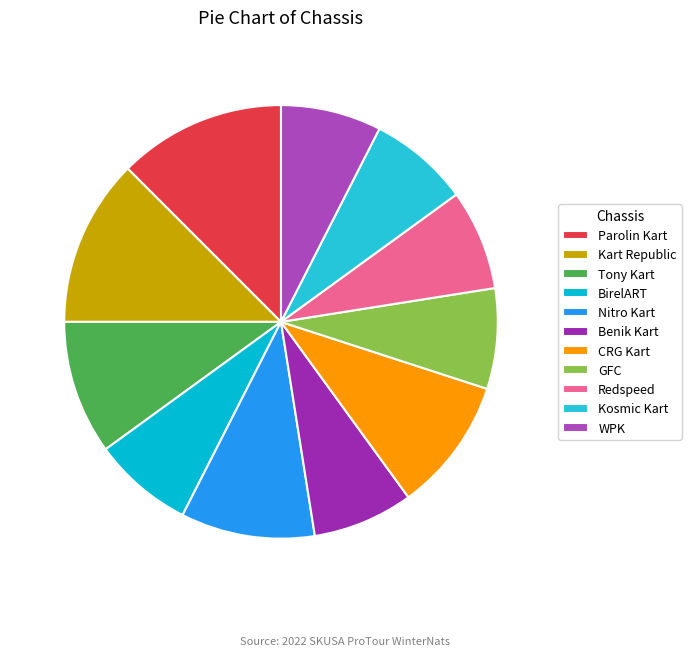

Approximately how many times larger is the value at GFC compared to Benik Kart?

1.0